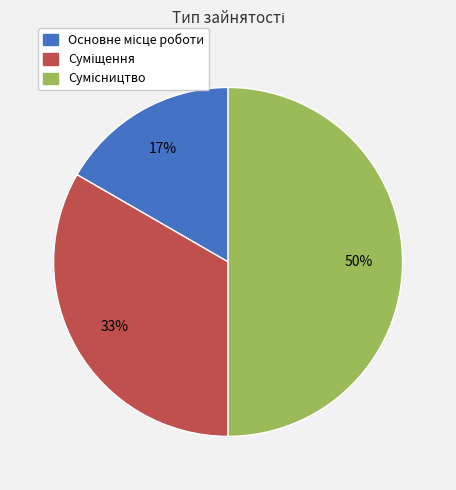

How many segments does this pie chart have?

3